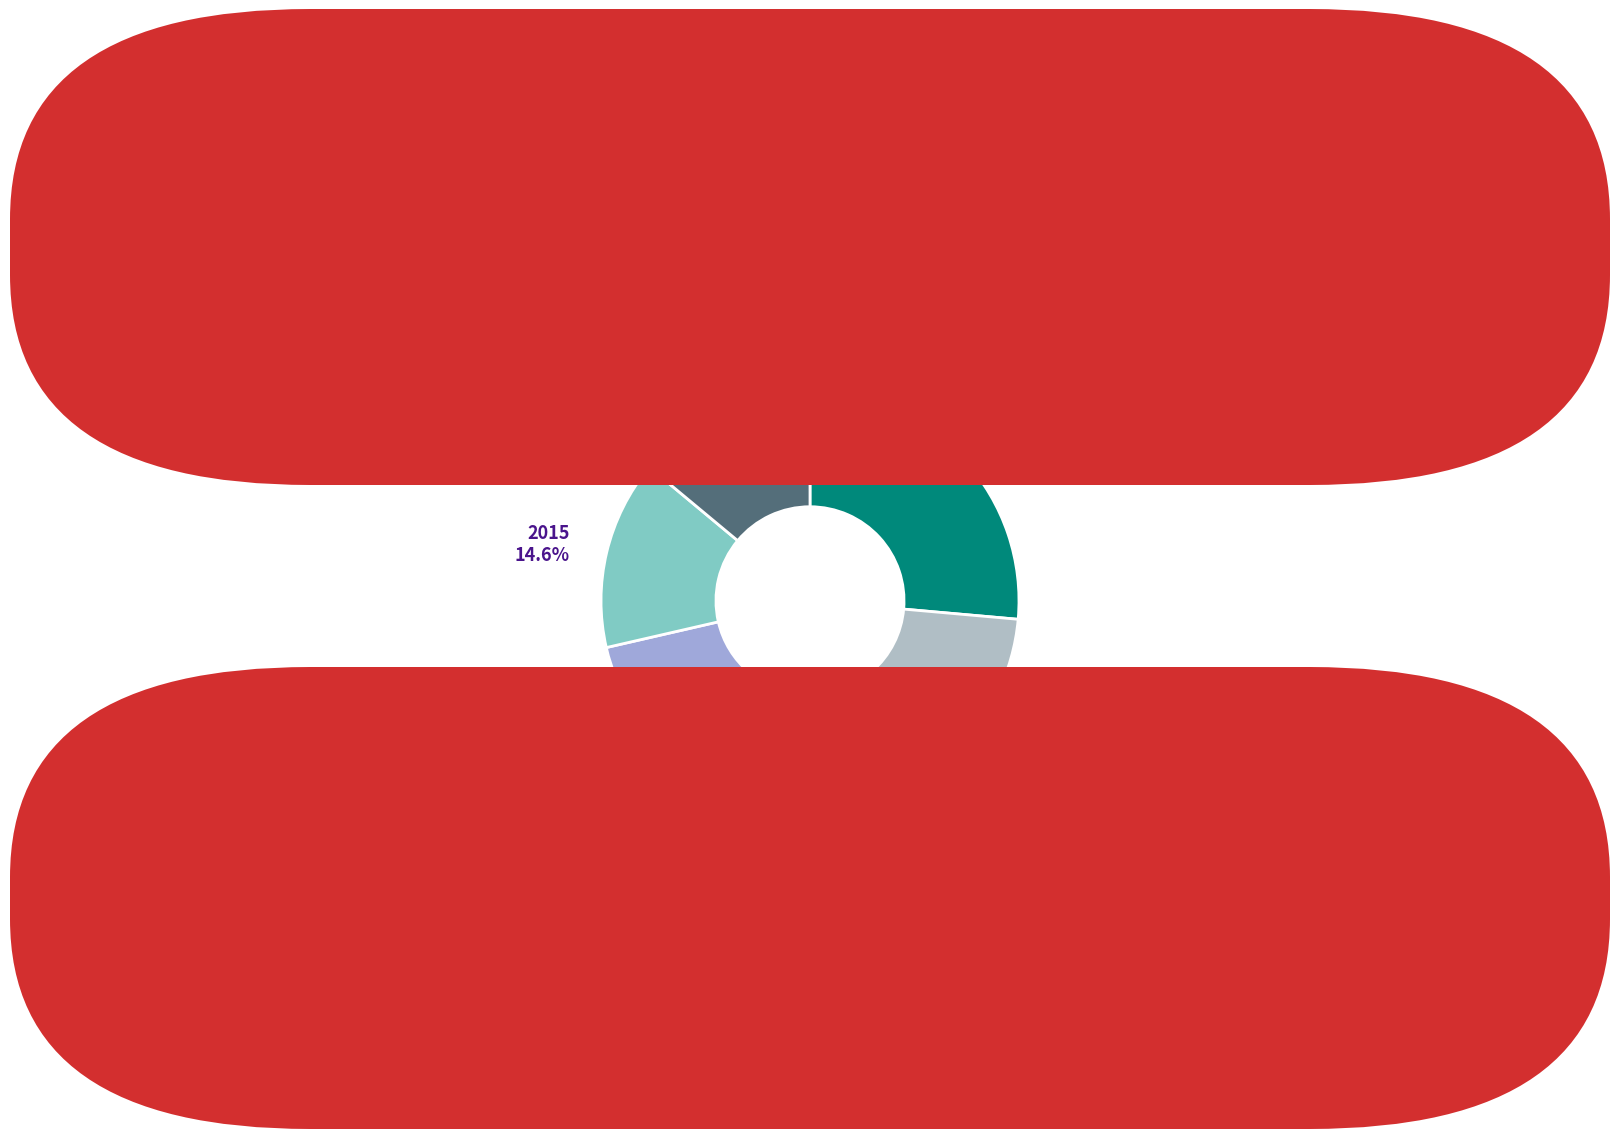

To the nearest percent, what percentage of the pie is 2016?

14%